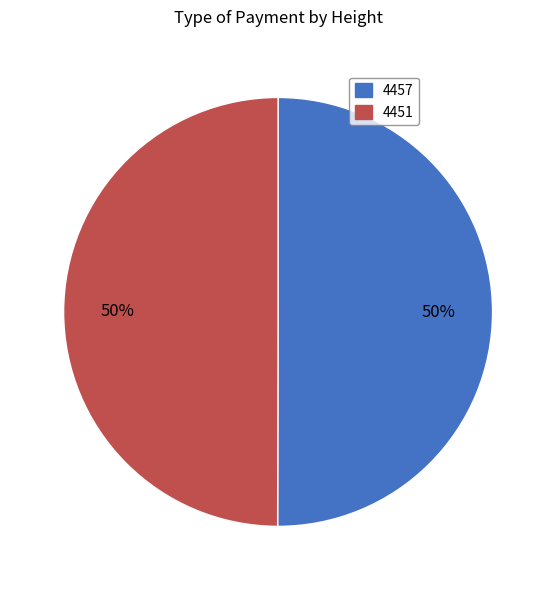

Count the number of slices in the pie.

2